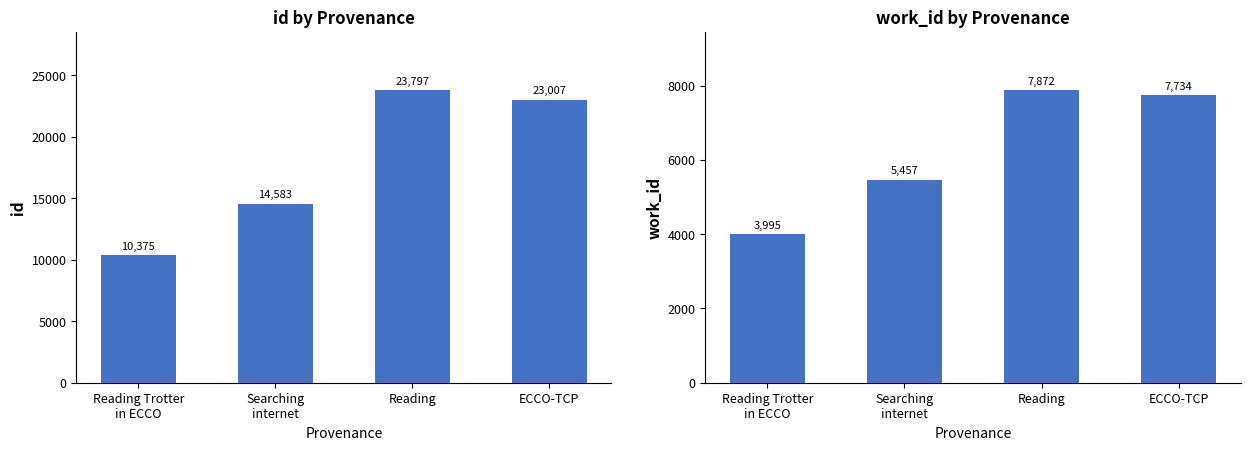

What is the maximum value for work_id?

7872